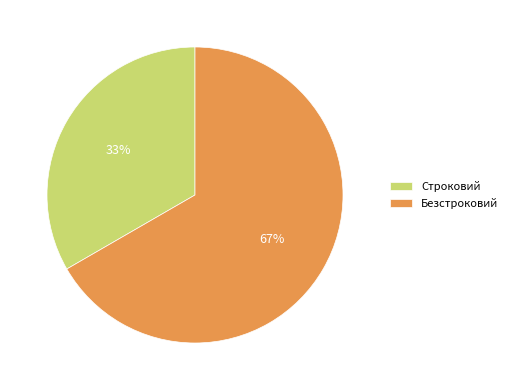

Which category has the smallest portion of the pie?

Строковий